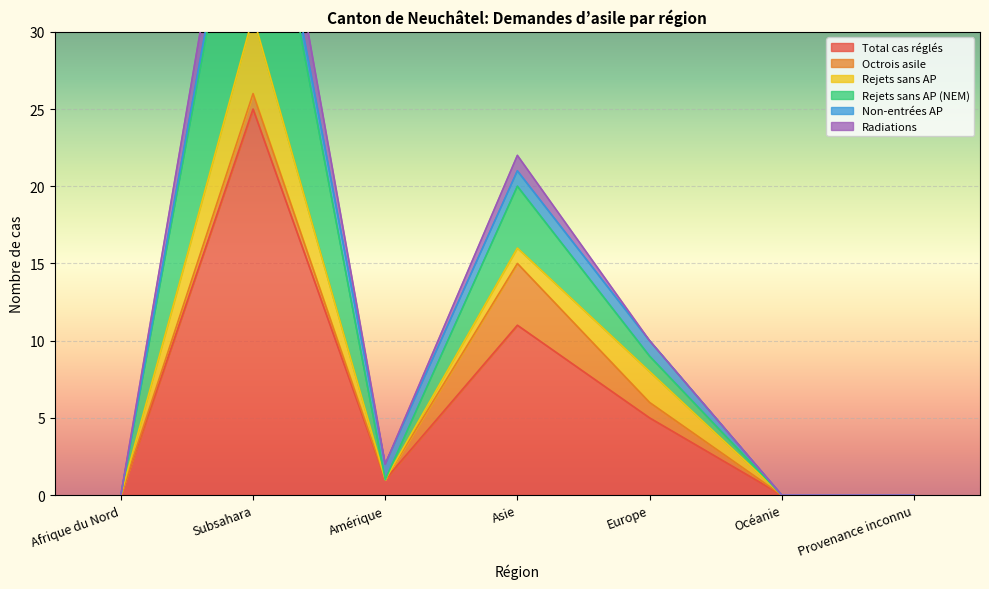

At which category is the sum across all series the highest?

Subsahara